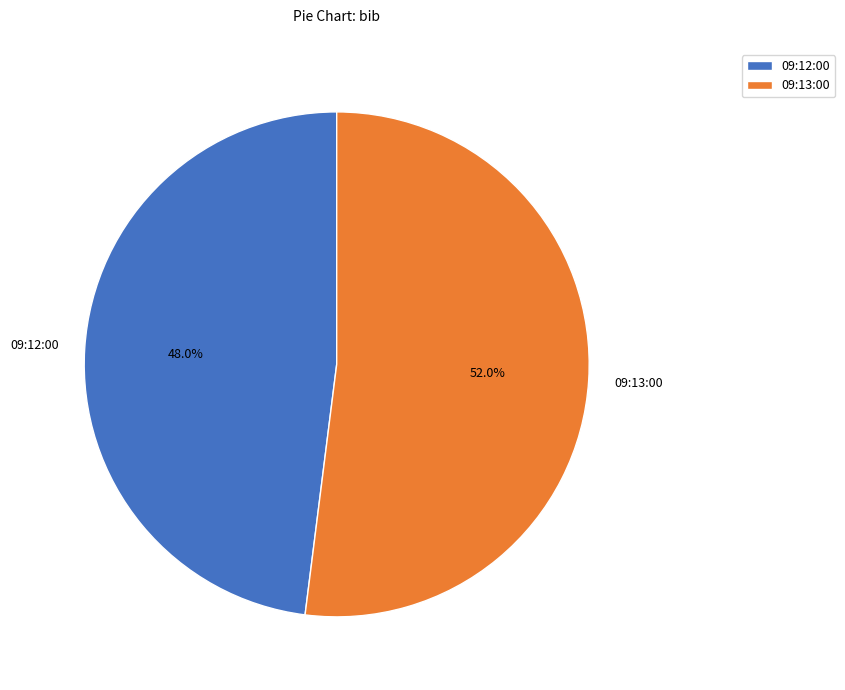

Rank the categories by value from lowest to highest.

09:12:00, 09:13:00